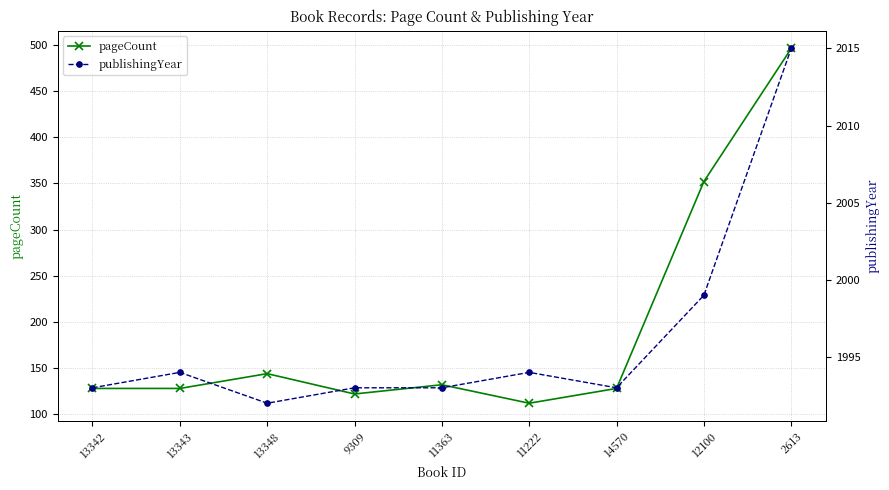

Which has a higher value, 12100 or 13348?

12100